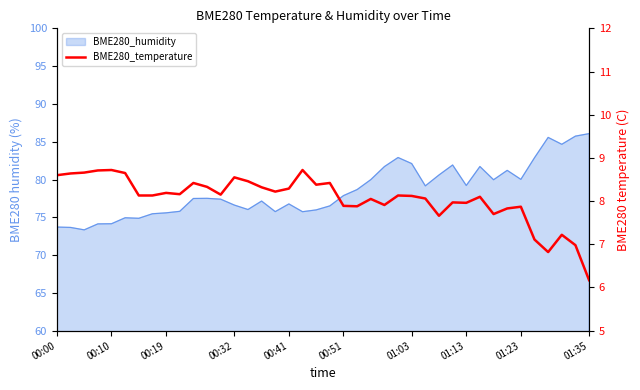

How many interior local valleys (lower than both neighbors) does the data have?

10